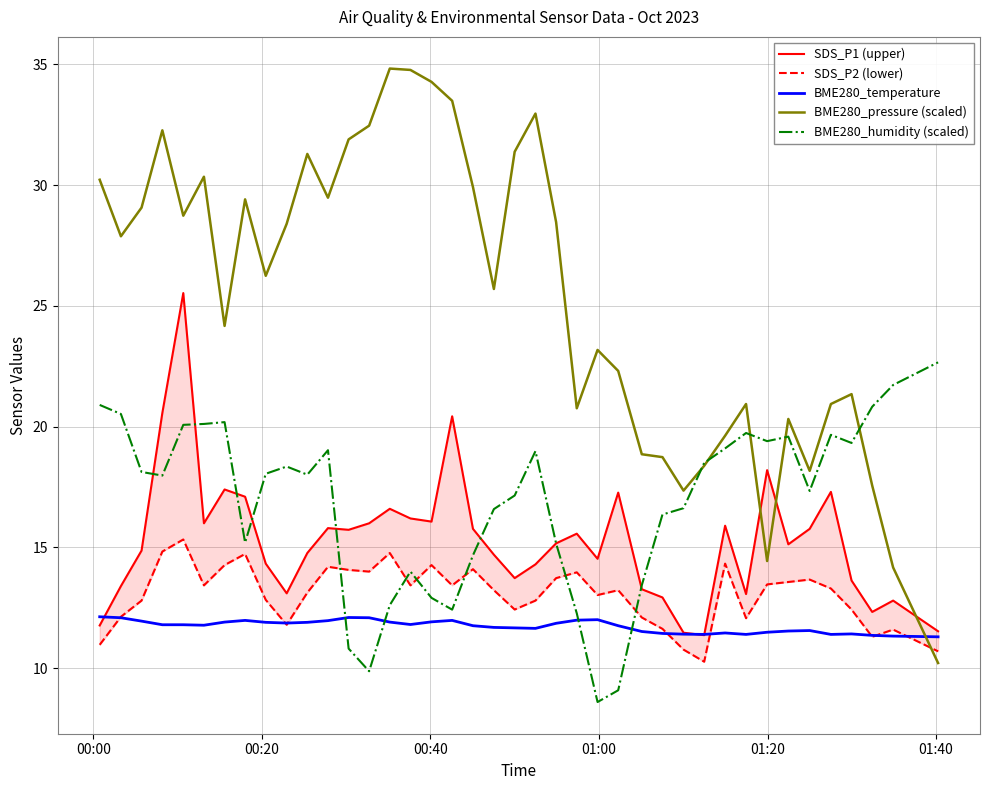

What is the maximum value for BME280_humidity (scaled)?

22.7